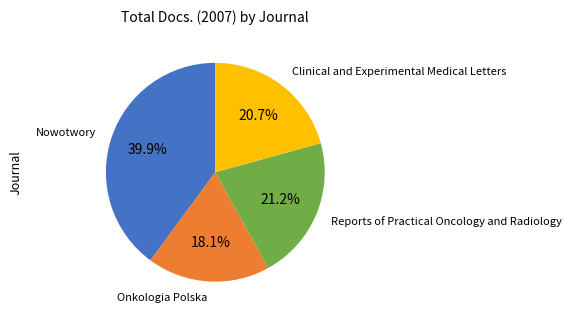

What percentage is NOT represented by Clinical and Experimental Medical Letters?

79.3%